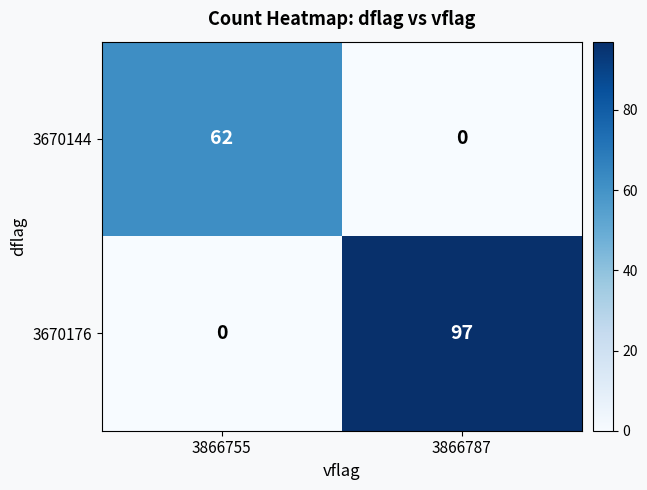

What is the sum of all 3670144 values?

62